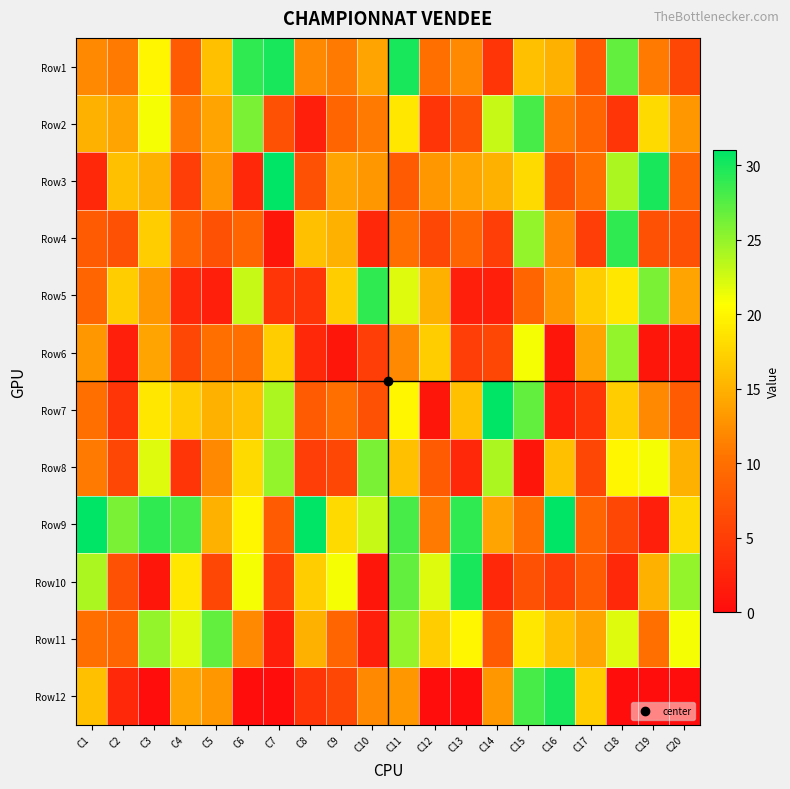

Reading left to right, transcribe all the data shown in this chart.

Row1: C1=12	C2=11	C3=20	C4=8	C5=16	C6=29	C7=30	C8=12	C9=11	C10=14	C11=30	C12=10	C13=12	C14=4	C15=16	C16=15	C17=8	C18=27	C19=11	C20=6
Row2: C1=15	C2=14	C3=21	C4=11	C5=14	C6=26	C7=7	C8=2	C9=9	C10=11	C11=19	C12=4	C13=7	C14=23	C15=28	C16=11	C17=9	C18=4	C19=18	C20=13
Row3: C1=3	C2=16	C3=15	C4=5	C5=13	C6=3	C7=31	C8=7	C9=14	C10=13	C11=8	C12=13	C13=14	C14=15	C15=18	C16=7	C17=10	C18=24	C19=30	C20=9
Row4: C1=8	C2=7	C3=17	C4=9	C5=7	C6=9	C7=1	C8=16	C9=15	C10=3	C11=10	C12=6	C13=9	C14=5	C15=25	C16=12	C17=5	C18=29	C19=7	C20=7
Row5: C1=9	C2=17	C3=13	C4=3	C5=2	C6=23	C7=4	C8=4	C9=17	C10=29	C11=22	C12=15	C13=2	C14=2	C15=9	C16=13	C17=17	C18=19	C19=26	C20=14
Row6: C1=13	C2=2	C3=14	C4=6	C5=10	C6=10	C7=17	C8=3	C9=1	C10=5	C11=12	C12=17	C13=5	C14=6	C15=21	C16=1	C17=14	C18=25	C19=1	C20=1
Row7: C1=10	C2=4	C3=19	C4=17	C5=15	C6=16	C7=24	C8=8	C9=10	C10=7	C11=20	C12=1	C13=16	C14=31	C15=27	C16=2	C17=4	C18=17	C19=12	C20=8
Row8: C1=11	C2=6	C3=22	C4=4	C5=12	C6=18	C7=25	C8=5	C9=6	C10=26	C11=16	C12=8	C13=3	C14=24	C15=1	C16=16	C17=6	C18=20	C19=21	C20=15
Row9: C1=31	C2=26	C3=29	C4=28	C5=15	C6=20	C7=8	C8=31	C9=18	C10=23	C11=28	C12=11	C13=29	C14=14	C15=10	C16=31	C17=9	C18=6	C19=2	C20=18
Row10: C1=24	C2=7	C3=1	C4=19	C5=6	C6=21	C7=5	C8=17	C9=21	C10=1	C11=27	C12=22	C13=30	C14=3	C15=7	C16=5	C17=8	C18=3	C19=15	C20=25
Row11: C1=10	C2=9	C3=25	C4=22	C5=27	C6=12	C7=2	C8=15	C9=9	C10=2	C11=25	C12=17	C13=20	C14=8	C15=19	C16=16	C17=14	C18=22	C19=10	C20=21
Row12: C1=16	C2=3	C3=0	C4=14	C5=13	C6=0	C7=0	C8=4	C9=6	C10=12	C11=13	C12=0	C13=0	C14=13	C15=28	C16=30	C17=17	C18=0	C19=0	C20=0